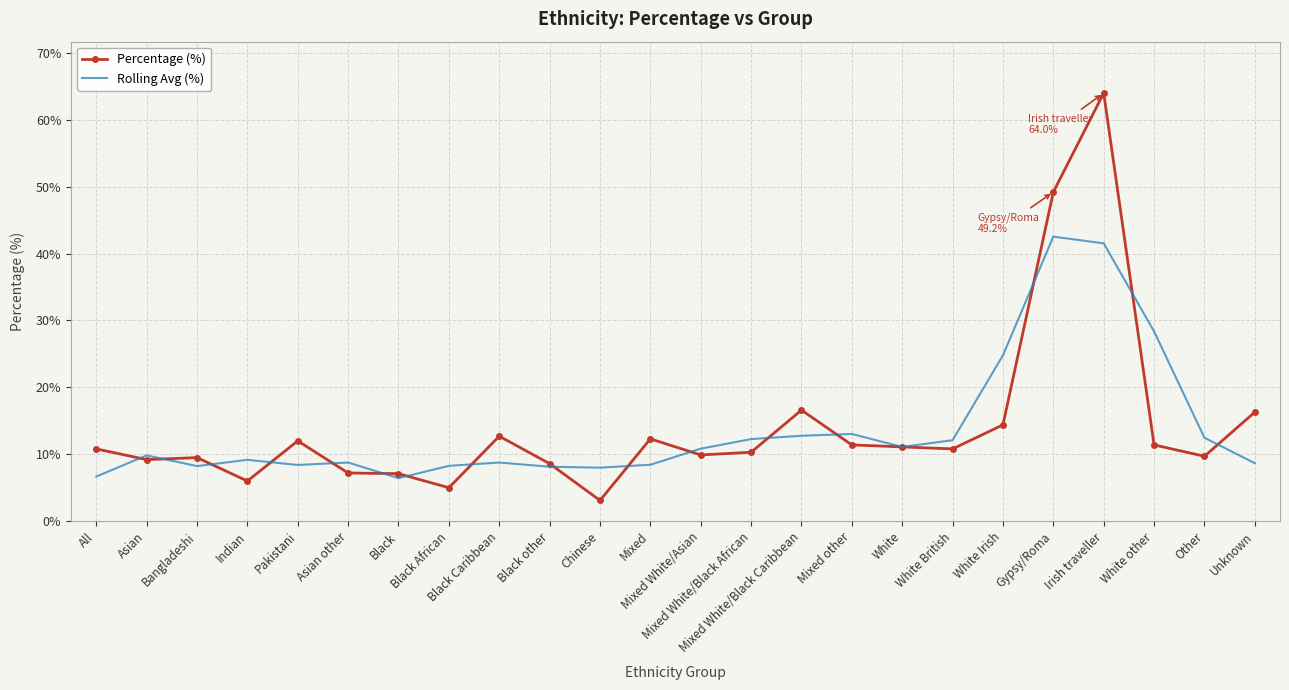

Rank the series by their maximum value, from highest to lowest.

Percentage (%), Rolling Avg (%)